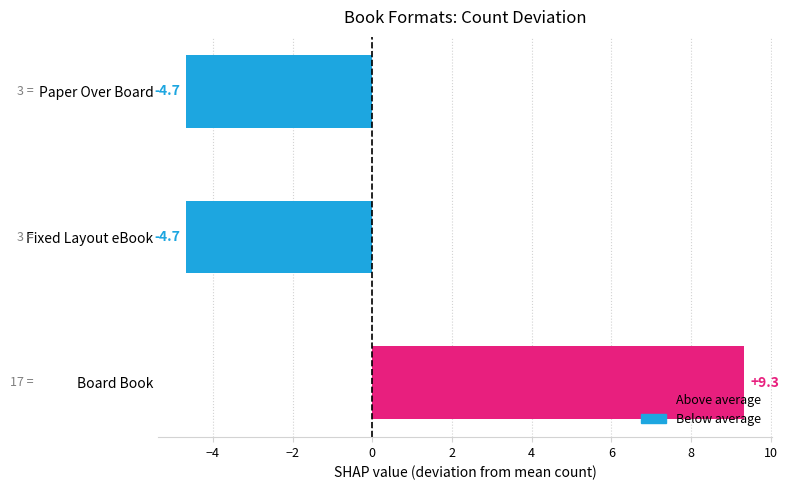

How many values are below zero?

2